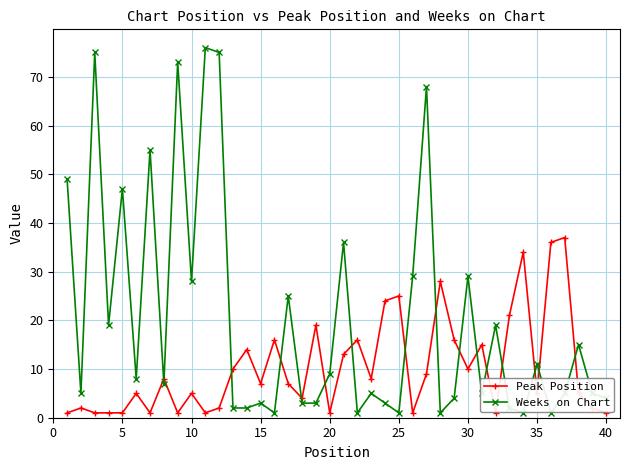

Which series has the largest range (max minus min)?

Weeks on Chart